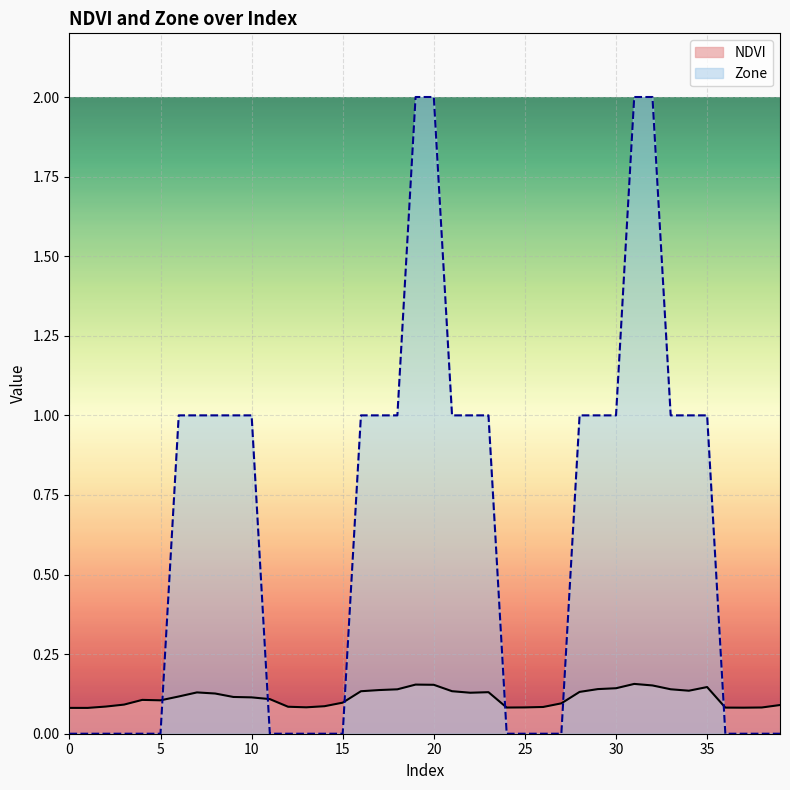

Is the value of NDVI at 8 greater than the value of Zone at 38?

Yes